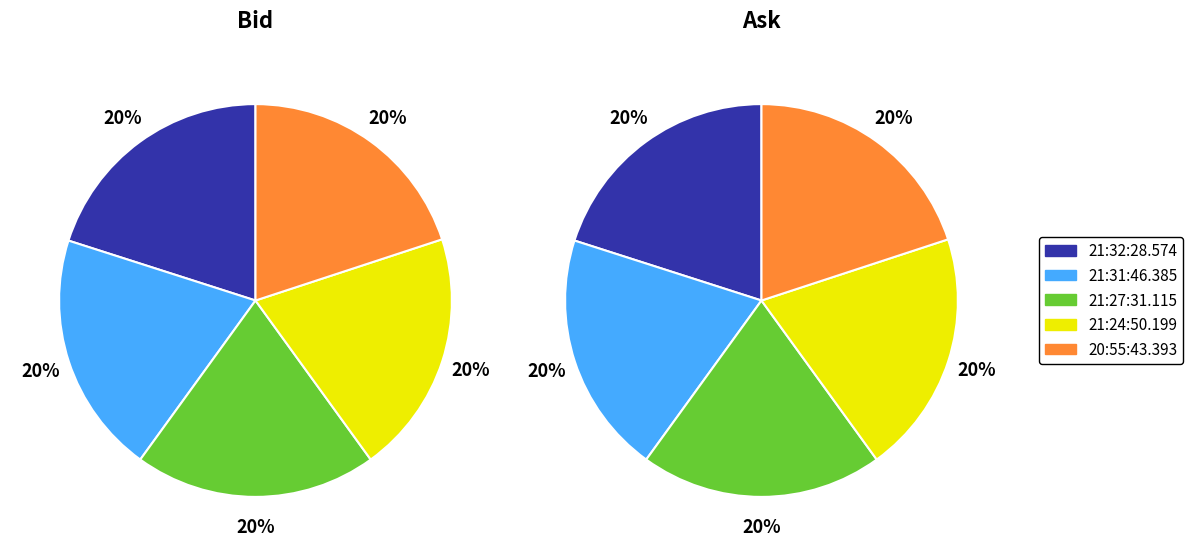

How many slices are in this pie chart?

5